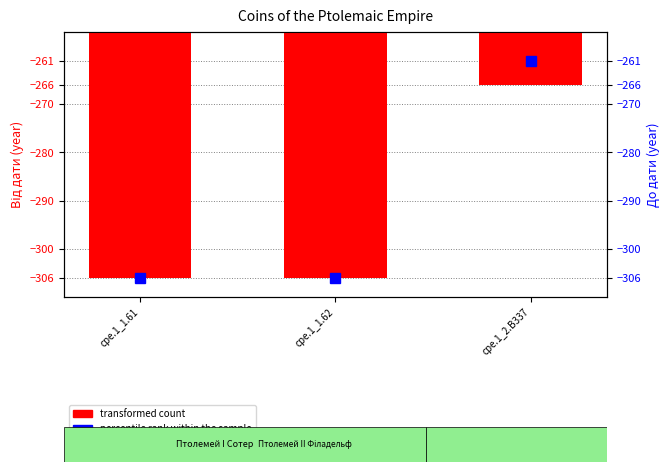

Is it true that percentile rank within the sample equals -261 at cpe.1_2.B337?

True